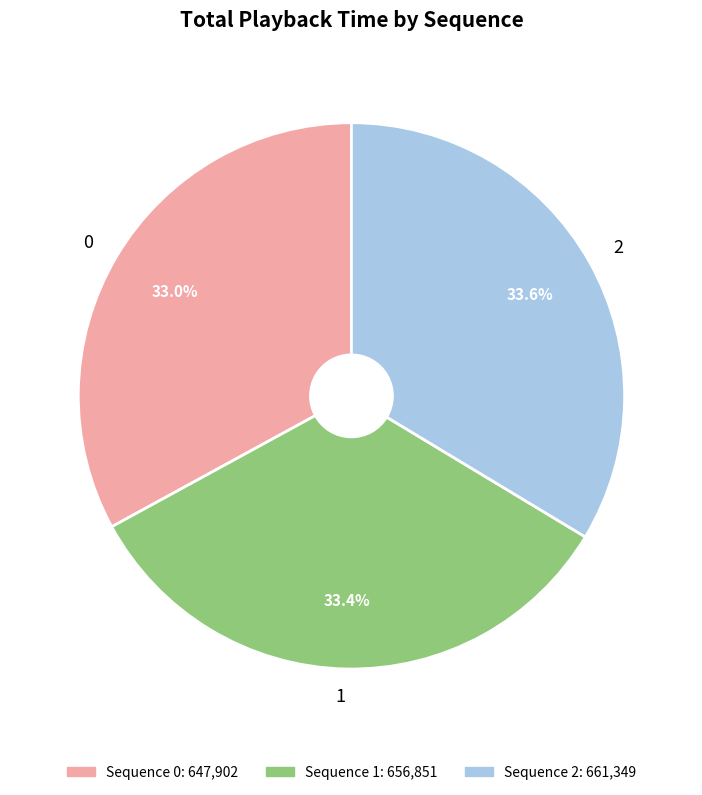

Is there a majority slice in this chart?

No